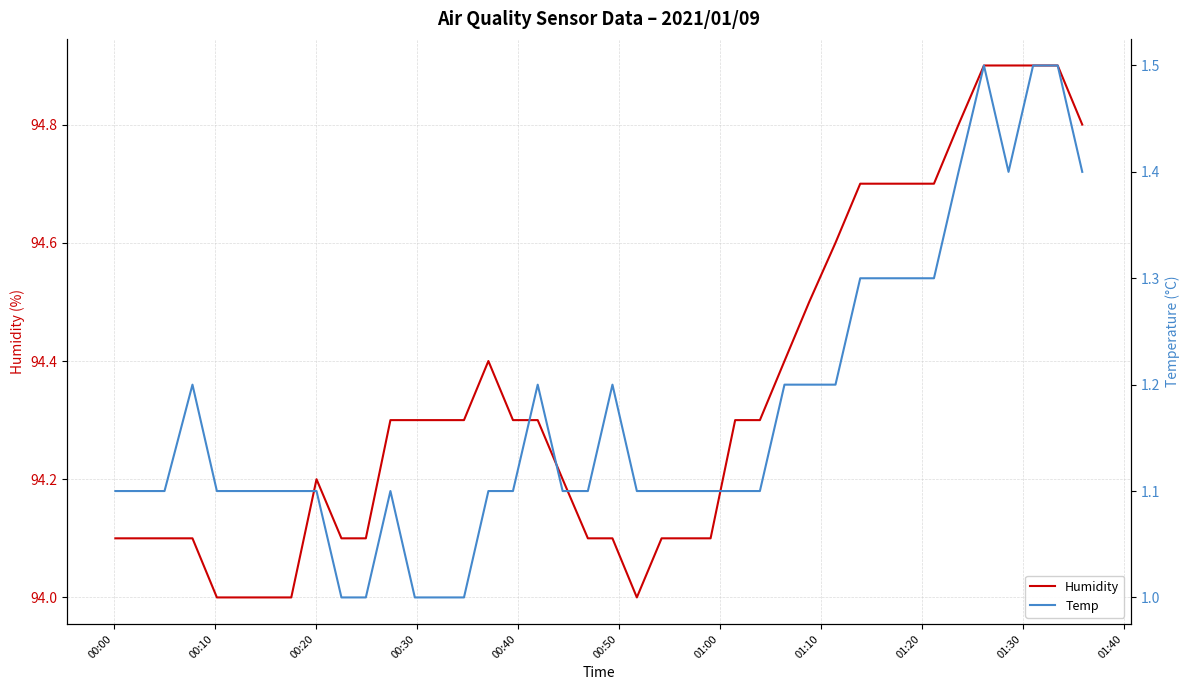

Is the value of Temp at 18 greater than the value of Humidity at 01:00?

No